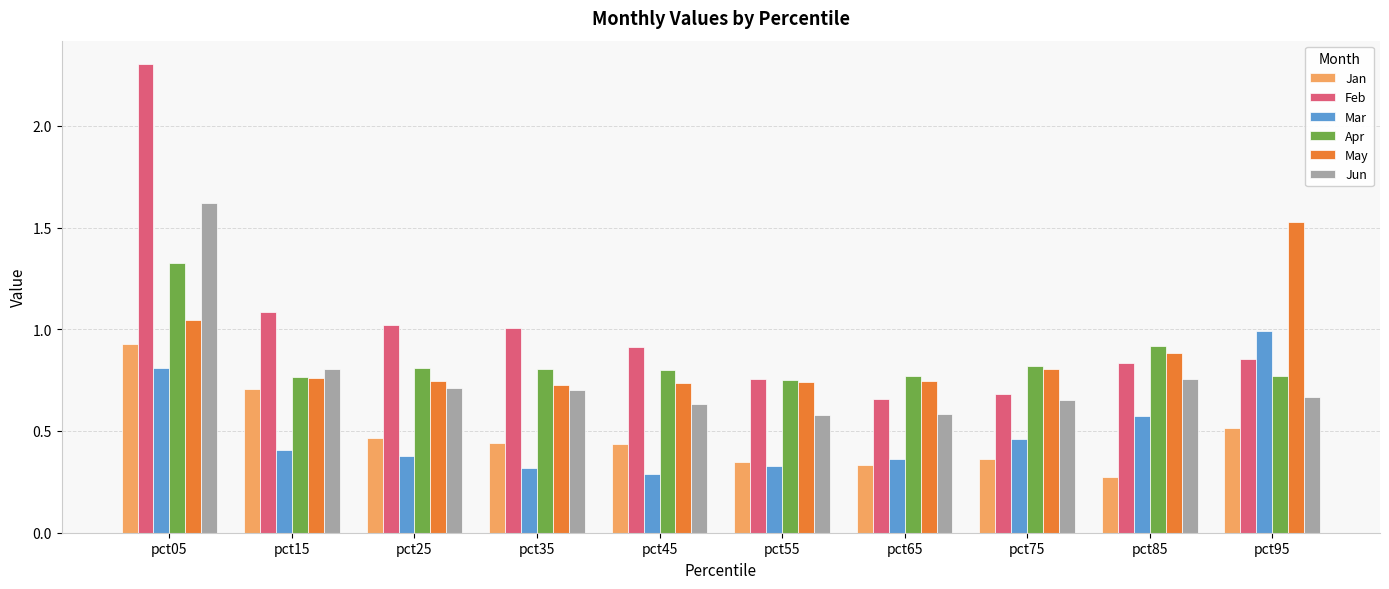

How many groups of bars are there?

10